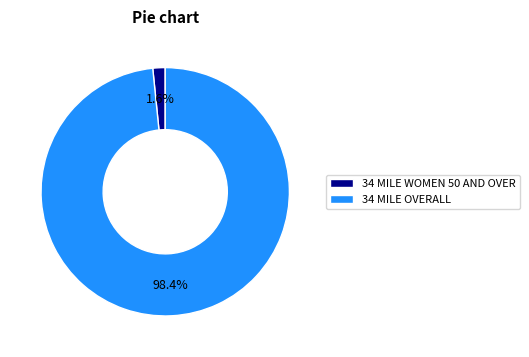

Does 34 MILE OVERALL account for over 50% of the chart?

Yes